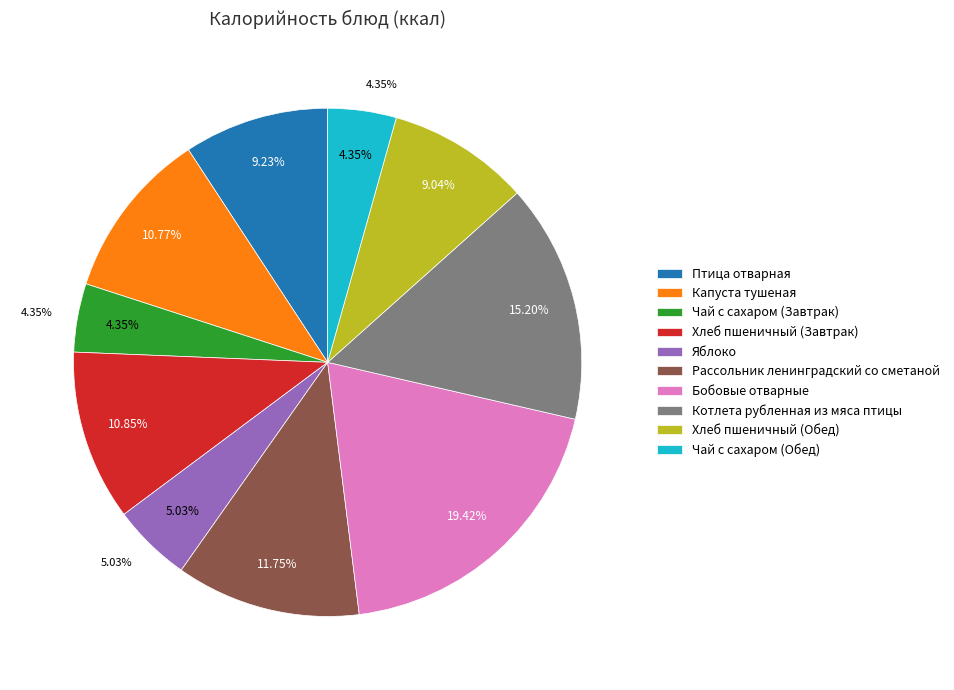

To the nearest percent, what is the average slice percentage?

10%